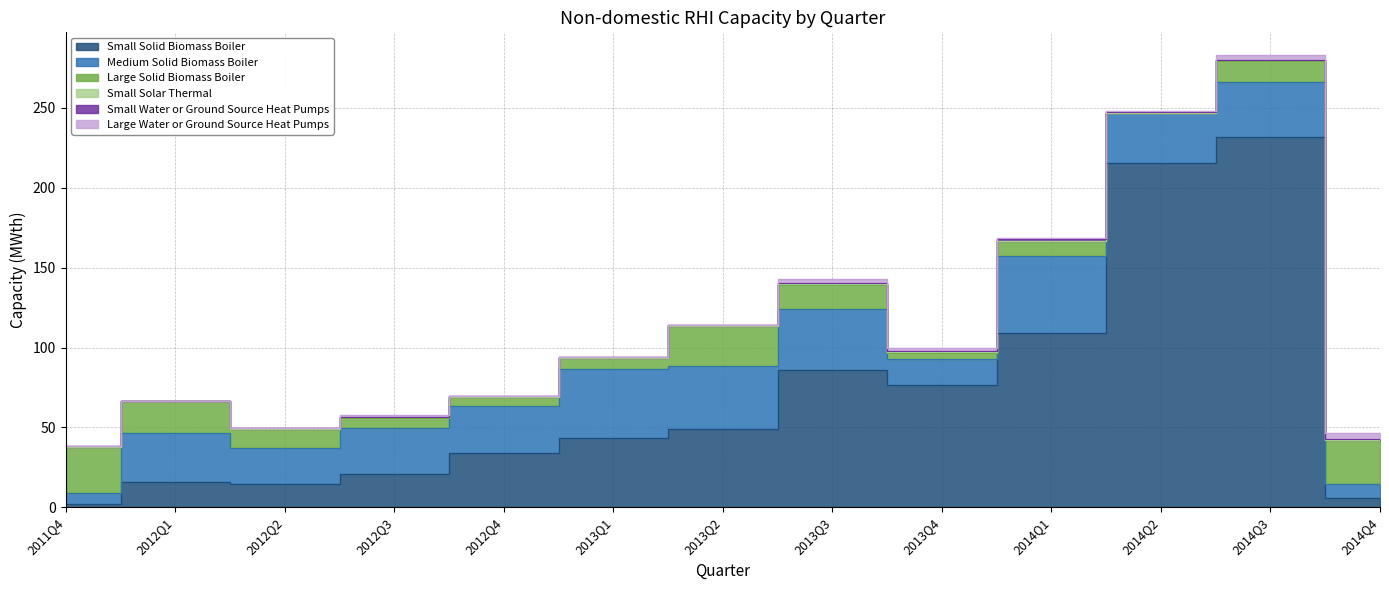

Reading right to left, list all the values displayed in this chart.

Small Solid Biomass Boiler: 2014Q4=5.6	2014Q3=232.1	2014Q2=215.6	2014Q1=109.1	2013Q4=76.6	2013Q3=85.9	2013Q2=49.0	2013Q1=43.2	2012Q4=33.7	2012Q3=20.9	2012Q2=14.6	2012Q1=16.0	2011Q4=1.8
Medium Solid Biomass Boiler: 2014Q4=8.8	2014Q3=34.2	2014Q2=31.1	2014Q1=48.2	2013Q4=16.4	2013Q3=38.5	2013Q2=39.8	2013Q1=43.7	2012Q4=29.4	2012Q3=28.5	2012Q2=22.6	2012Q1=30.5	2011Q4=7.0
Large Solid Biomass Boiler: 2014Q4=28.0	2014Q3=13.3	2014Q2=0.0	2014Q1=9.2	2013Q4=3.8	2013Q3=15.0	2013Q2=24.8	2013Q1=6.5	2012Q4=6.0	2012Q3=6.5	2012Q2=11.8	2012Q1=19.7	2011Q4=29.2
Small Solar Thermal: 2014Q4=0.0	2014Q3=0.2	2014Q2=0.2	2014Q1=0.3	2013Q4=0.5	2013Q3=0.4	2013Q2=0.2	2013Q1=0.3	2012Q4=0.2	2012Q3=0.3	2012Q2=0.1	2012Q1=0.0	2011Q4=0.0
Small Water or Ground Source Heat Pumps: 2014Q4=0.1	2014Q3=0.4	2014Q2=0.6	2014Q1=1.1	2013Q4=0.8	2013Q3=0.7	2013Q2=0.4	2013Q1=0.4	2012Q4=0.3	2012Q3=0.2	2012Q2=0.4	2012Q1=0.4	2011Q4=0.1
Large Water or Ground Source Heat Pumps: 2014Q4=4.0	2014Q3=3.0	2014Q2=0.9	2014Q1=0.6	2013Q4=1.8	2013Q3=2.6	2013Q2=0.2	2013Q1=0.1	2012Q4=0.3	2012Q3=1.5	2012Q2=0.0	2012Q1=0.1	2011Q4=0.0